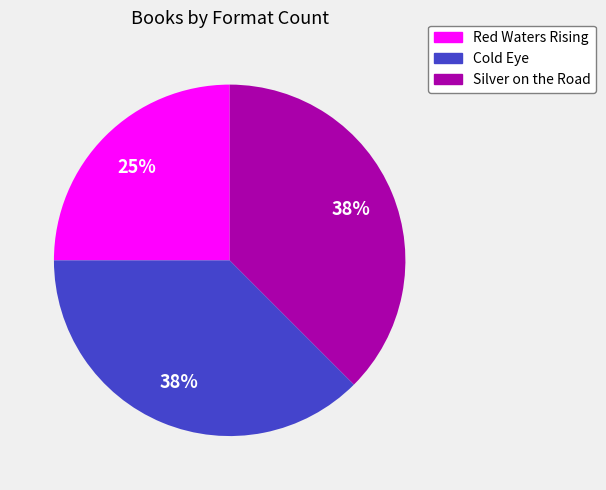

Which category has the smallest portion of the pie?

Red Waters Rising